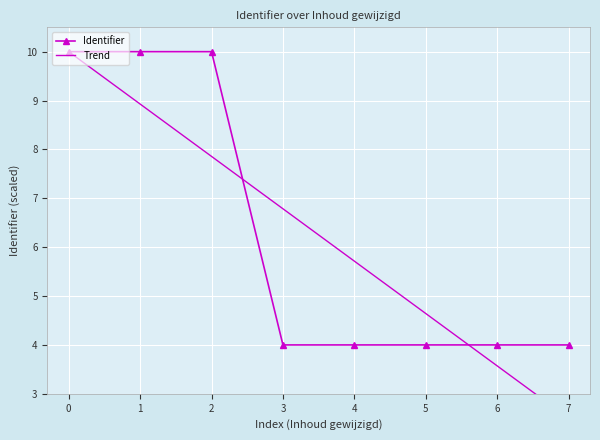

Is it true that Identifier equals 0.9 at 5?

False